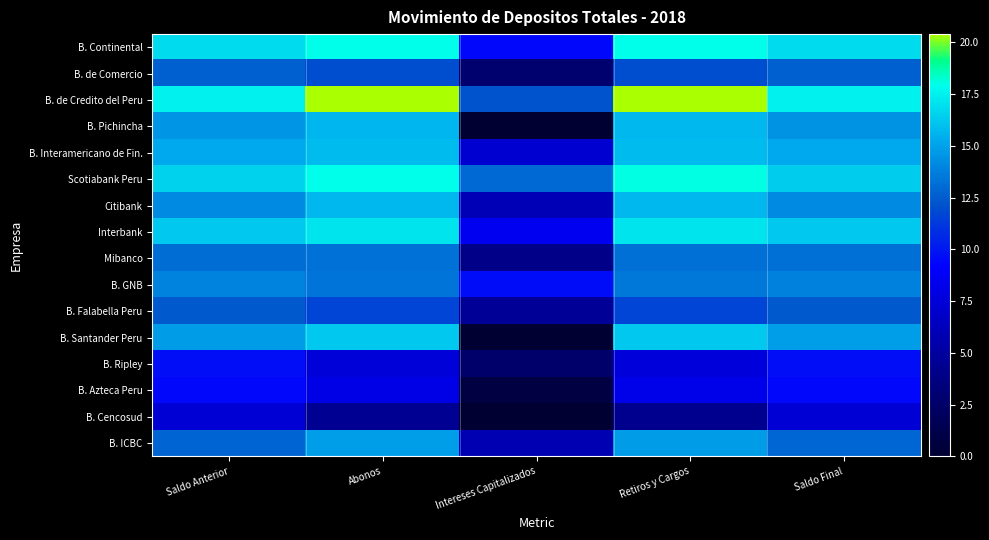

Reading left to right, transcribe all the data shown in this chart.

B. Continental: Saldo Anterior=16.9	Abonos=18.0	Intereses Capitalizados=9.5	Retiros y Cargos=18.0	Saldo Final=16.8
B. de Comercio: Saldo Anterior=12.6	Abonos=12.0	Intereses Capitalizados=2.8	Retiros y Cargos=12.0	Saldo Final=12.6
B. de Credito del Peru: Saldo Anterior=17.5	Abonos=20.4	Intereses Capitalizados=12.2	Retiros y Cargos=20.4	Saldo Final=17.5
B. Pichincha: Saldo Anterior=14.5	Abonos=15.7	Intereses Capitalizados=0.0	Retiros y Cargos=15.7	Saldo Final=14.4
B. Interamericano de Fin.: Saldo Anterior=15.3	Abonos=15.8	Intereses Capitalizados=7.1	Retiros y Cargos=15.8	Saldo Final=15.2
Scotiabank Peru: Saldo Anterior=16.5	Abonos=18.0	Intereses Capitalizados=13.0	Retiros y Cargos=18.0	Saldo Final=16.4
Citibank: Saldo Anterior=14.2	Abonos=15.7	Intereses Capitalizados=6.1	Retiros y Cargos=15.7	Saldo Final=14.2
Interbank: Saldo Anterior=16.2	Abonos=17.1	Intereses Capitalizados=8.5	Retiros y Cargos=17.1	Saldo Final=16.2
Mibanco: Saldo Anterior=13.1	Abonos=13.3	Intereses Capitalizados=4.0	Retiros y Cargos=13.2	Saldo Final=13.2
B. GNB: Saldo Anterior=13.9	Abonos=13.4	Intereses Capitalizados=9.6	Retiros y Cargos=13.5	Saldo Final=13.9
B. Falabella Peru: Saldo Anterior=12.4	Abonos=11.6	Intereses Capitalizados=4.7	Retiros y Cargos=11.7	Saldo Final=12.4
B. Santander Peru: Saldo Anterior=14.7	Abonos=16.2	Intereses Capitalizados=0.0	Retiros y Cargos=16.2	Saldo Final=14.9
B. Ripley: Saldo Anterior=9.7	Abonos=7.5	Intereses Capitalizados=2.6	Retiros y Cargos=7.6	Saldo Final=9.7
B. Azteca Peru: Saldo Anterior=9.5	Abonos=8.2	Intereses Capitalizados=0.8	Retiros y Cargos=8.2	Saldo Final=9.5
B. Cencosud: Saldo Anterior=7.4	Abonos=4.4	Intereses Capitalizados=0.0	Retiros y Cargos=4.2	Saldo Final=7.4
B. ICBC: Saldo Anterior=12.8	Abonos=14.8	Intereses Capitalizados=5.8	Retiros y Cargos=14.8	Saldo Final=12.9